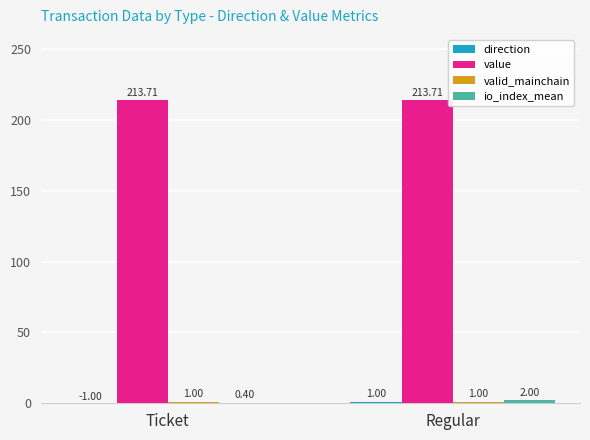

Which series has the largest total across all categories?

value